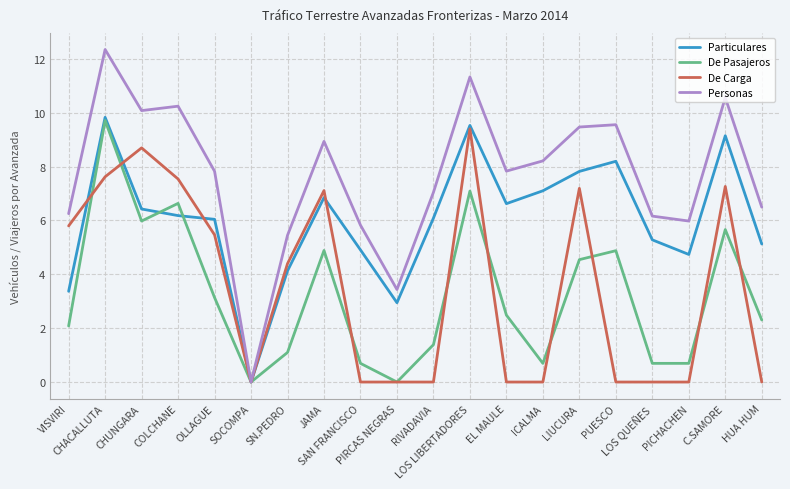

What is the difference between the highest and lowest values at HUA HUM?

6.5